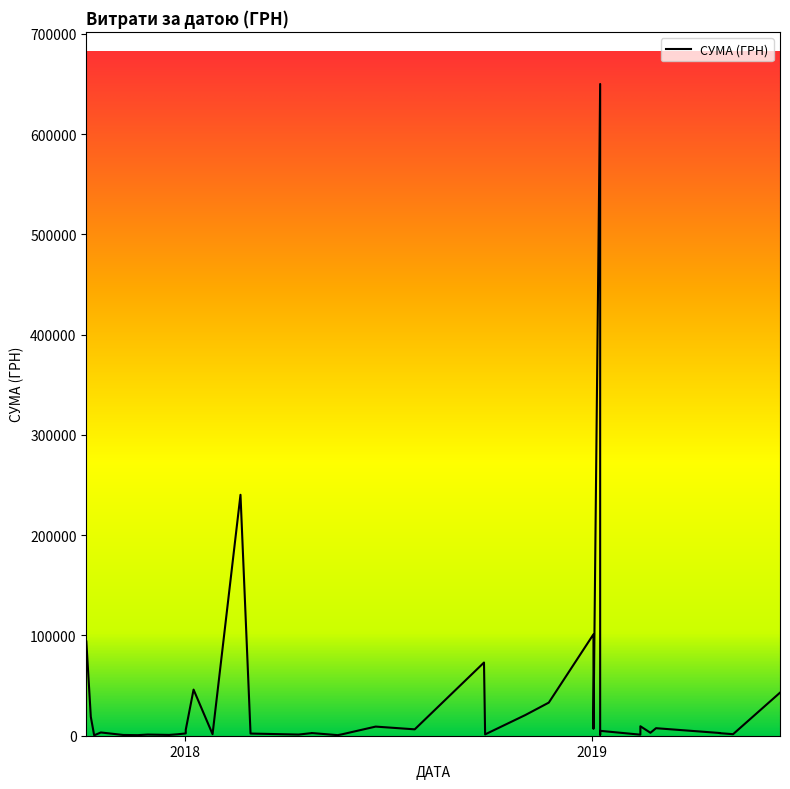

At which category does the chart reach its minimum across all series?

12.10.2017